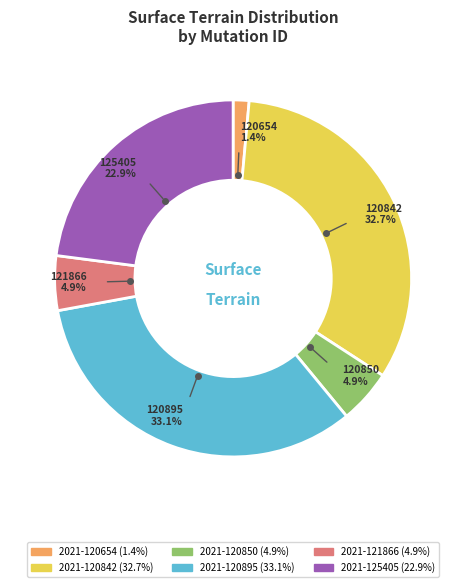

Which has a higher value, 2021-120850 or 2021-120842?

2021-120842